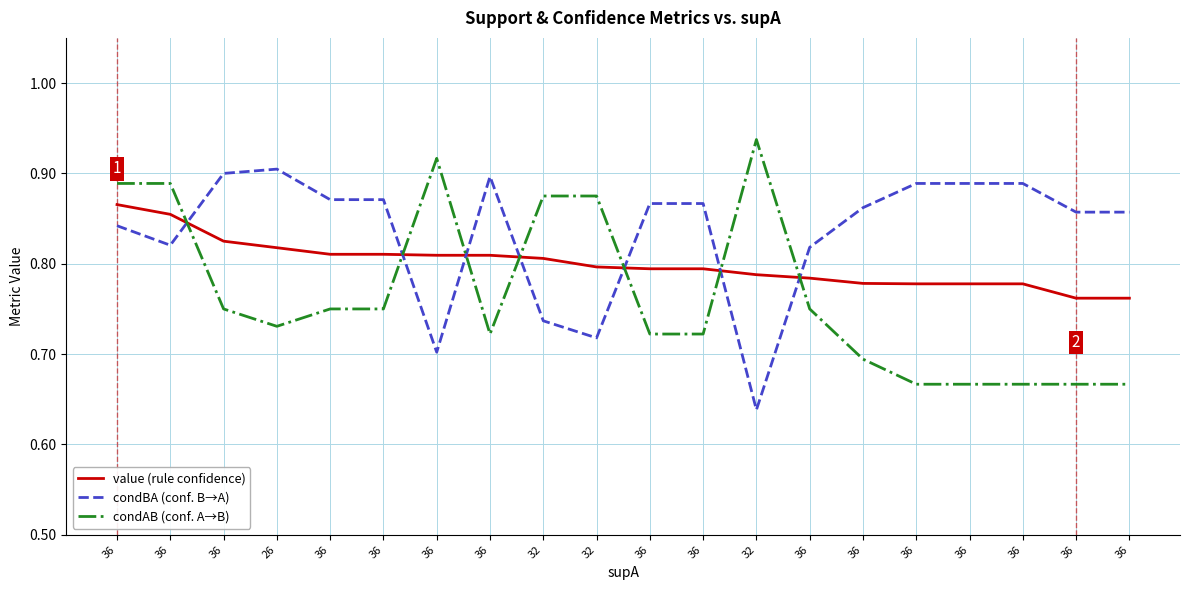

What is the sum of all value (rule confidence) values?

16.0